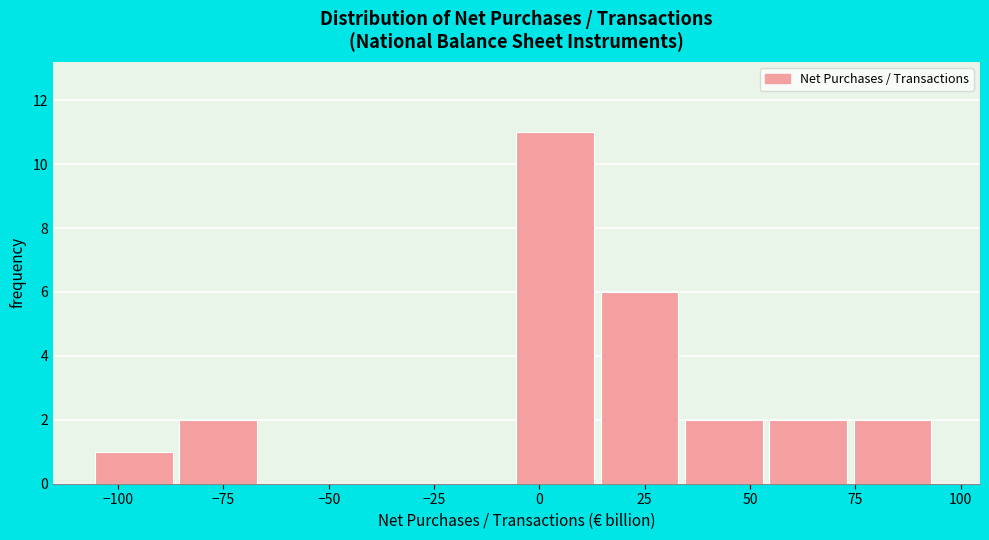

Over which range of the x-axis is the bar tallest?

-5 to 15